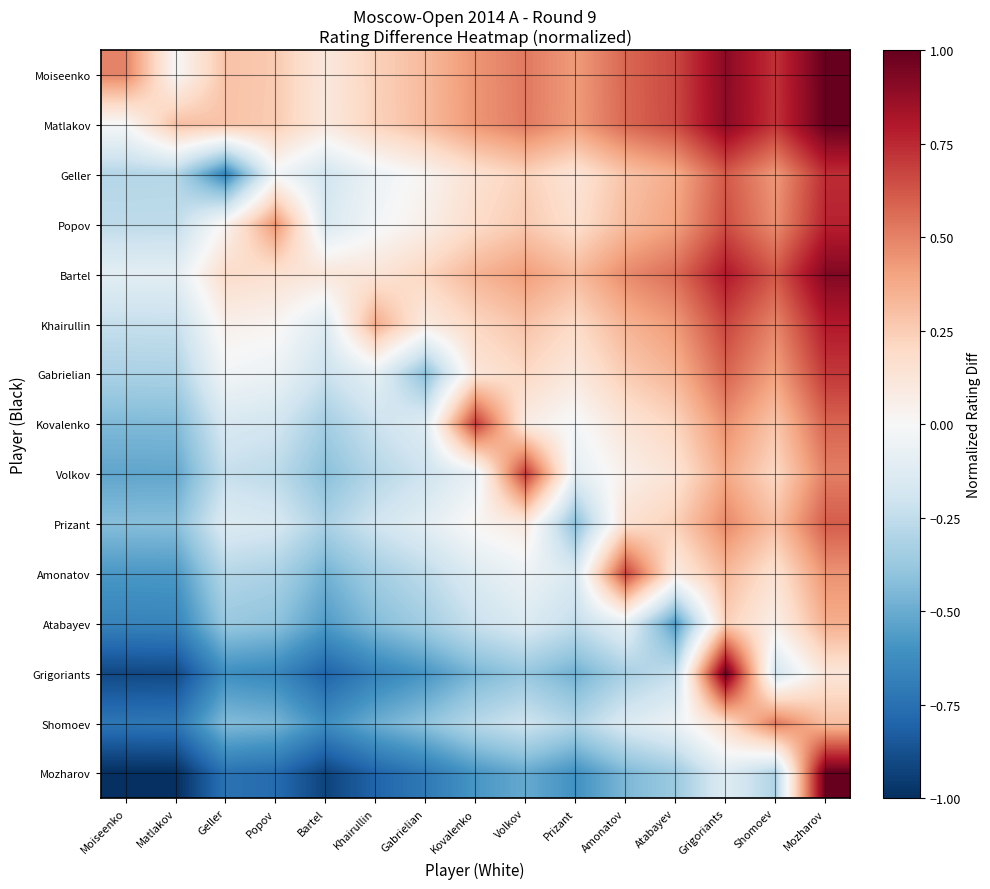

At how many categories does at least one series exceed 0?

15